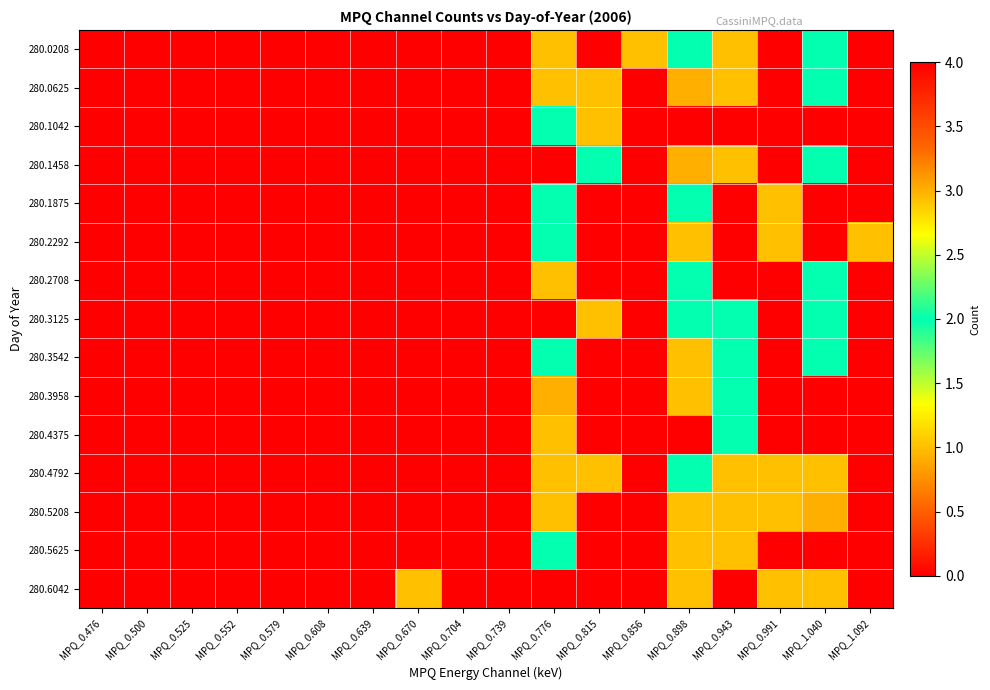

Reading left to right, extract all data points from this chart.

280.0208: MPQ_0.476=0	MPQ_0.500=0	MPQ_0.525=0	MPQ_0.552=0	MPQ_0.579=0	MPQ_0.608=0	MPQ_0.639=0	MPQ_0.670=0	MPQ_0.704=0	MPQ_0.739=0	MPQ_0.776=1	MPQ_0.815=0	MPQ_0.856=1	MPQ_0.898=2	MPQ_0.943=1	MPQ_0.991=0	MPQ_1.040=2	MPQ_1.092=0
280.0625: MPQ_0.476=0	MPQ_0.500=0	MPQ_0.525=0	MPQ_0.552=0	MPQ_0.579=0	MPQ_0.608=0	MPQ_0.639=0	MPQ_0.670=0	MPQ_0.704=0	MPQ_0.739=0	MPQ_0.776=1	MPQ_0.815=1	MPQ_0.856=0	MPQ_0.898=3	MPQ_0.943=1	MPQ_0.991=0	MPQ_1.040=2	MPQ_1.092=0
280.1042: MPQ_0.476=0	MPQ_0.500=0	MPQ_0.525=0	MPQ_0.552=0	MPQ_0.579=0	MPQ_0.608=0	MPQ_0.639=0	MPQ_0.670=0	MPQ_0.704=0	MPQ_0.739=0	MPQ_0.776=2	MPQ_0.815=1	MPQ_0.856=0	MPQ_0.898=0	MPQ_0.943=0	MPQ_0.991=0	MPQ_1.040=0	MPQ_1.092=0
280.1458: MPQ_0.476=0	MPQ_0.500=0	MPQ_0.525=0	MPQ_0.552=0	MPQ_0.579=0	MPQ_0.608=0	MPQ_0.639=0	MPQ_0.670=0	MPQ_0.704=0	MPQ_0.739=0	MPQ_0.776=0	MPQ_0.815=2	MPQ_0.856=0	MPQ_0.898=3	MPQ_0.943=1	MPQ_0.991=0	MPQ_1.040=2	MPQ_1.092=0
280.1875: MPQ_0.476=0	MPQ_0.500=0	MPQ_0.525=0	MPQ_0.552=0	MPQ_0.579=0	MPQ_0.608=0	MPQ_0.639=0	MPQ_0.670=0	MPQ_0.704=0	MPQ_0.739=0	MPQ_0.776=2	MPQ_0.815=0	MPQ_0.856=0	MPQ_0.898=2	MPQ_0.943=0	MPQ_0.991=1	MPQ_1.040=0	MPQ_1.092=0
280.2292: MPQ_0.476=0	MPQ_0.500=0	MPQ_0.525=0	MPQ_0.552=0	MPQ_0.579=0	MPQ_0.608=0	MPQ_0.639=0	MPQ_0.670=0	MPQ_0.704=0	MPQ_0.739=0	MPQ_0.776=2	MPQ_0.815=0	MPQ_0.856=0	MPQ_0.898=1	MPQ_0.943=0	MPQ_0.991=1	MPQ_1.040=0	MPQ_1.092=1
280.2708: MPQ_0.476=0	MPQ_0.500=0	MPQ_0.525=0	MPQ_0.552=0	MPQ_0.579=0	MPQ_0.608=0	MPQ_0.639=0	MPQ_0.670=0	MPQ_0.704=0	MPQ_0.739=0	MPQ_0.776=1	MPQ_0.815=0	MPQ_0.856=0	MPQ_0.898=2	MPQ_0.943=0	MPQ_0.991=0	MPQ_1.040=2	MPQ_1.092=0
280.3125: MPQ_0.476=0	MPQ_0.500=0	MPQ_0.525=0	MPQ_0.552=0	MPQ_0.579=0	MPQ_0.608=0	MPQ_0.639=0	MPQ_0.670=0	MPQ_0.704=0	MPQ_0.739=0	MPQ_0.776=0	MPQ_0.815=1	MPQ_0.856=0	MPQ_0.898=2	MPQ_0.943=2	MPQ_0.991=0	MPQ_1.040=2	MPQ_1.092=0
280.3542: MPQ_0.476=0	MPQ_0.500=0	MPQ_0.525=0	MPQ_0.552=0	MPQ_0.579=0	MPQ_0.608=0	MPQ_0.639=0	MPQ_0.670=0	MPQ_0.704=0	MPQ_0.739=0	MPQ_0.776=2	MPQ_0.815=0	MPQ_0.856=0	MPQ_0.898=1	MPQ_0.943=2	MPQ_0.991=0	MPQ_1.040=2	MPQ_1.092=0
280.3958: MPQ_0.476=0	MPQ_0.500=0	MPQ_0.525=0	MPQ_0.552=0	MPQ_0.579=0	MPQ_0.608=0	MPQ_0.639=0	MPQ_0.670=0	MPQ_0.704=0	MPQ_0.739=0	MPQ_0.776=3	MPQ_0.815=0	MPQ_0.856=0	MPQ_0.898=1	MPQ_0.943=2	MPQ_0.991=0	MPQ_1.040=0	MPQ_1.092=0
280.4375: MPQ_0.476=0	MPQ_0.500=0	MPQ_0.525=0	MPQ_0.552=0	MPQ_0.579=0	MPQ_0.608=0	MPQ_0.639=0	MPQ_0.670=0	MPQ_0.704=0	MPQ_0.739=0	MPQ_0.776=1	MPQ_0.815=0	MPQ_0.856=0	MPQ_0.898=4	MPQ_0.943=2	MPQ_0.991=0	MPQ_1.040=0	MPQ_1.092=0
280.4792: MPQ_0.476=0	MPQ_0.500=0	MPQ_0.525=0	MPQ_0.552=0	MPQ_0.579=0	MPQ_0.608=0	MPQ_0.639=0	MPQ_0.670=0	MPQ_0.704=0	MPQ_0.739=0	MPQ_0.776=1	MPQ_0.815=1	MPQ_0.856=0	MPQ_0.898=2	MPQ_0.943=1	MPQ_0.991=1	MPQ_1.040=1	MPQ_1.092=0
280.5208: MPQ_0.476=0	MPQ_0.500=0	MPQ_0.525=0	MPQ_0.552=0	MPQ_0.579=0	MPQ_0.608=0	MPQ_0.639=0	MPQ_0.670=0	MPQ_0.704=0	MPQ_0.739=0	MPQ_0.776=1	MPQ_0.815=0	MPQ_0.856=0	MPQ_0.898=1	MPQ_0.943=1	MPQ_0.991=1	MPQ_1.040=3	MPQ_1.092=0
280.5625: MPQ_0.476=0	MPQ_0.500=0	MPQ_0.525=0	MPQ_0.552=0	MPQ_0.579=0	MPQ_0.608=0	MPQ_0.639=0	MPQ_0.670=0	MPQ_0.704=0	MPQ_0.739=0	MPQ_0.776=2	MPQ_0.815=0	MPQ_0.856=0	MPQ_0.898=1	MPQ_0.943=1	MPQ_0.991=0	MPQ_1.040=0	MPQ_1.092=0
280.6042: MPQ_0.476=0	MPQ_0.500=0	MPQ_0.525=0	MPQ_0.552=0	MPQ_0.579=0	MPQ_0.608=0	MPQ_0.639=0	MPQ_0.670=1	MPQ_0.704=0	MPQ_0.739=0	MPQ_0.776=0	MPQ_0.815=0	MPQ_0.856=0	MPQ_0.898=1	MPQ_0.943=0	MPQ_0.991=1	MPQ_1.040=1	MPQ_1.092=0